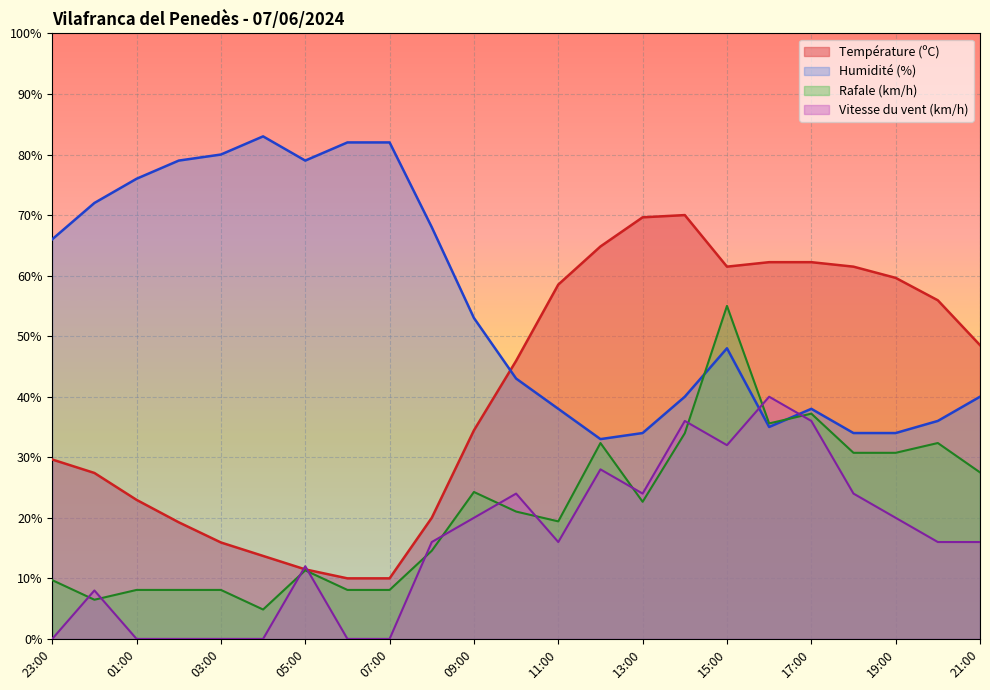

Which has a higher value, 14:00 or 09:00?

14:00